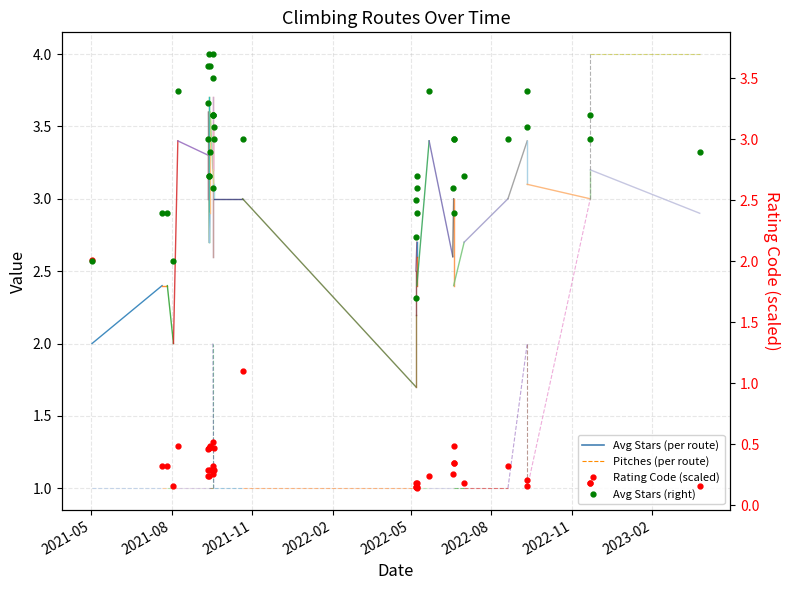

What is the maximum value for Rating Code (x100)?

2.0